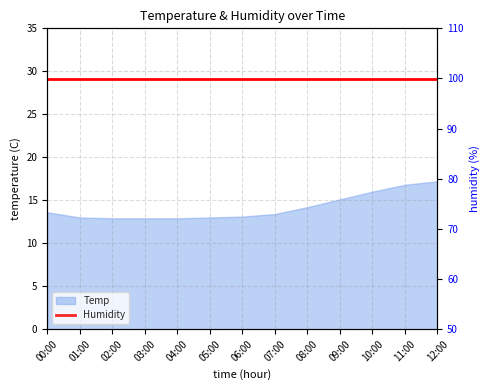

Reading right to left, what are all the values shown in this chart?

17.2	16.8	16.0	15.1	14.2	13.4	13.1	13.0	12.9	12.9	12.9	13.0	13.6